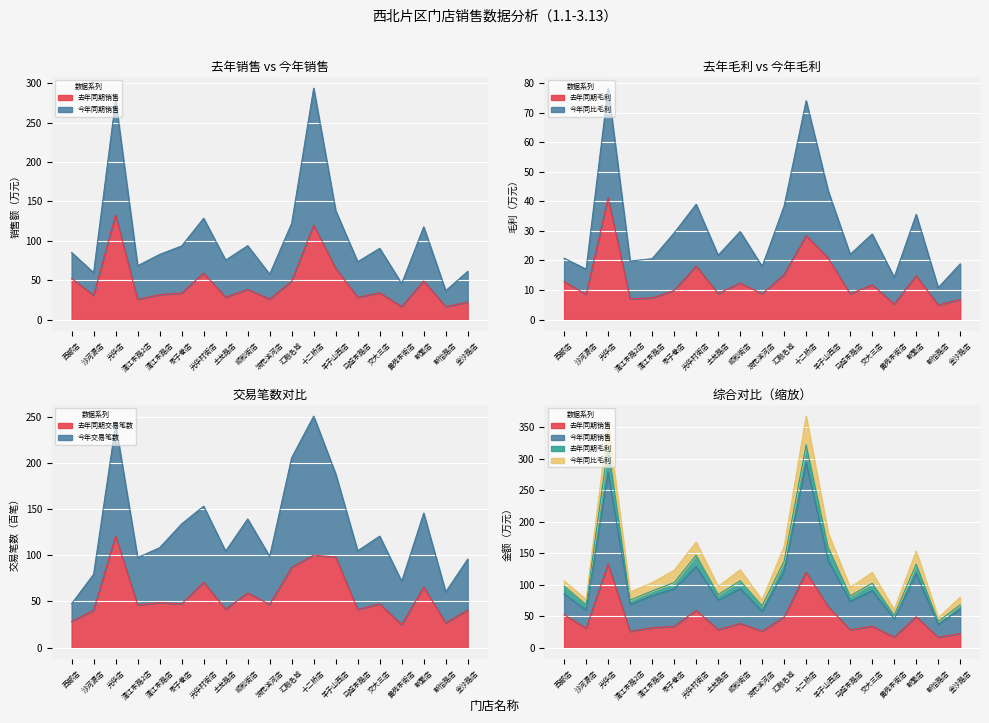

At how many categories does at least one series exceed 72?

13